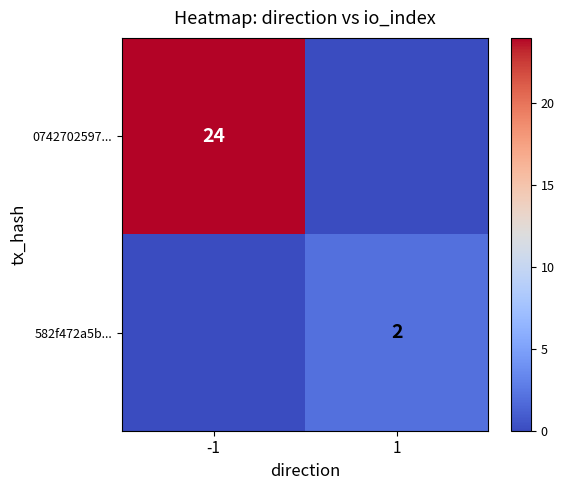

The value of 0742702597... at -1 is 15. True or false?

False